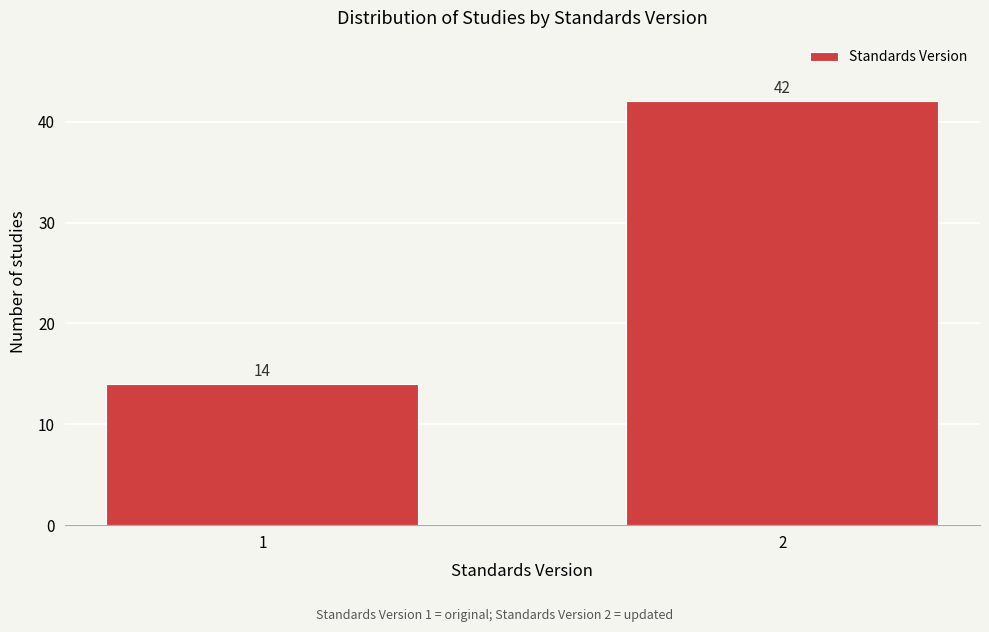

Reading right to left, transcribe all the data shown in this chart.

42	14